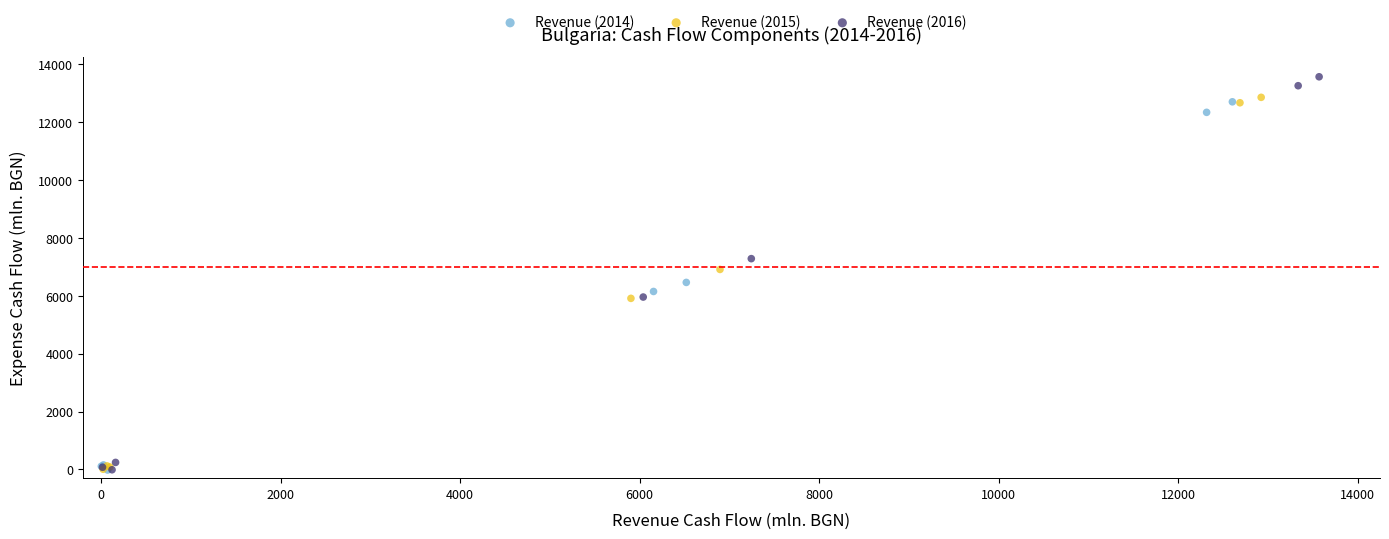

What are all the series names shown in the legend?

Revenue (2014), Revenue (2015), Revenue (2016)